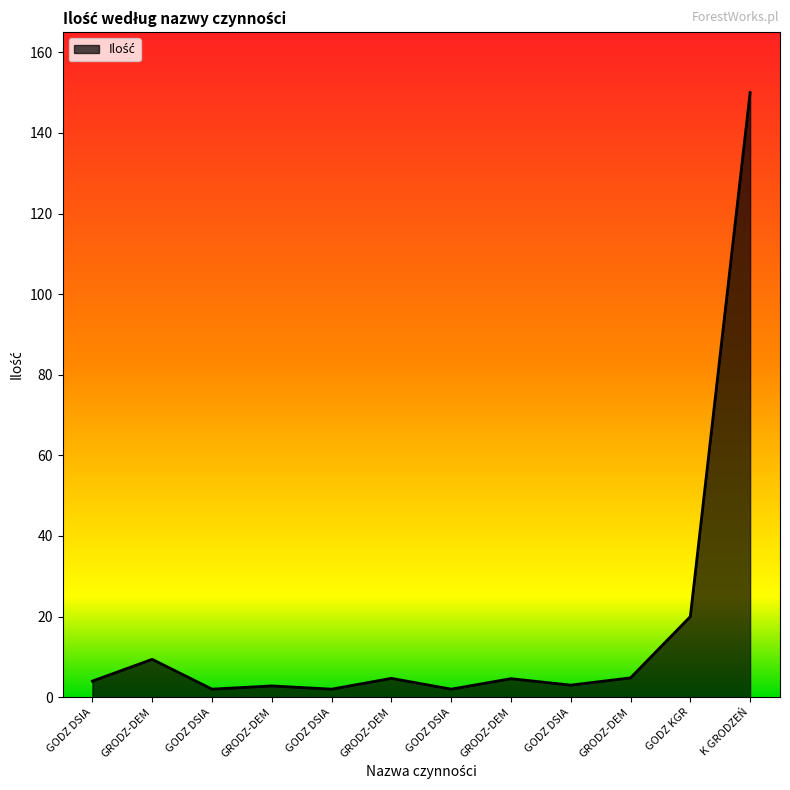

Rank the categories by value from lowest to highest.

GODZ DSIA, GODZ DSIA, GODZ DSIA, GRODZ-DEM, GODZ DSIA, GODZ DSIA, GRODZ-DEM, GRODZ-DEM, GRODZ-DEM, GRODZ-DEM, GODZ KGR, K GRODZEŃ